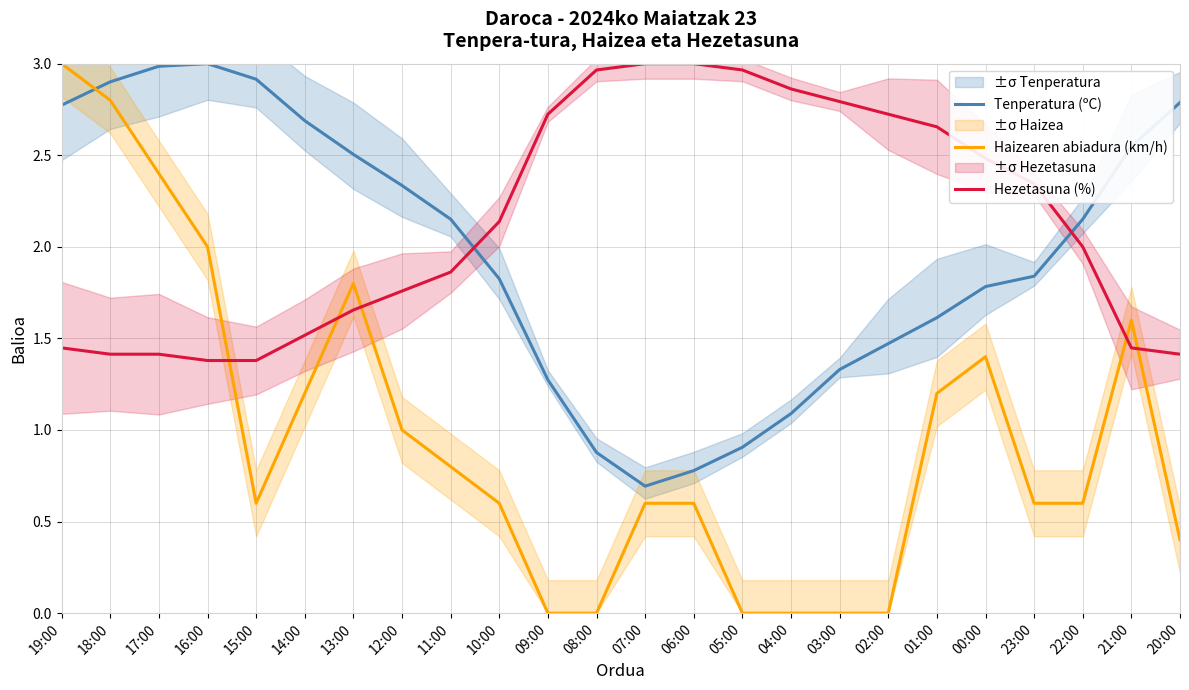

What position from the right is 17:00?

22